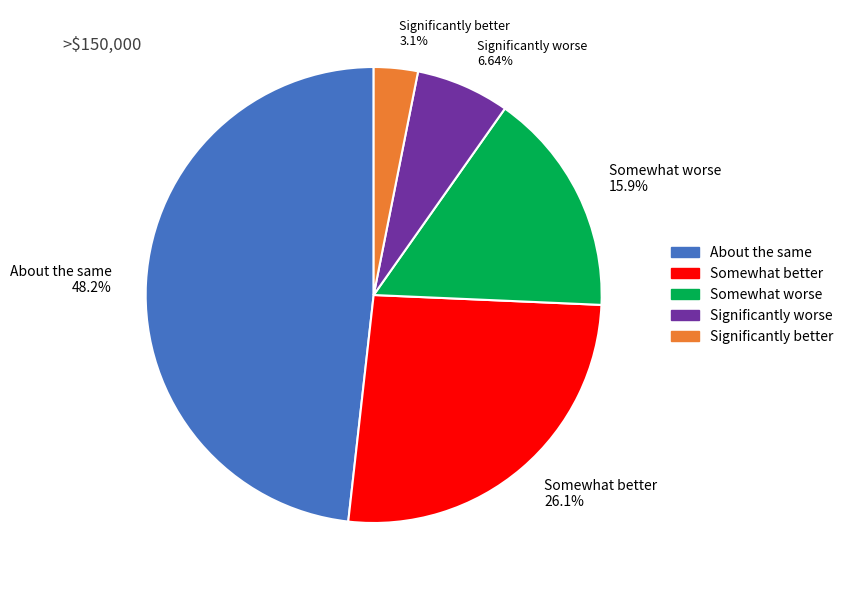

Which slice is the smallest?

Significantly better 3.1%